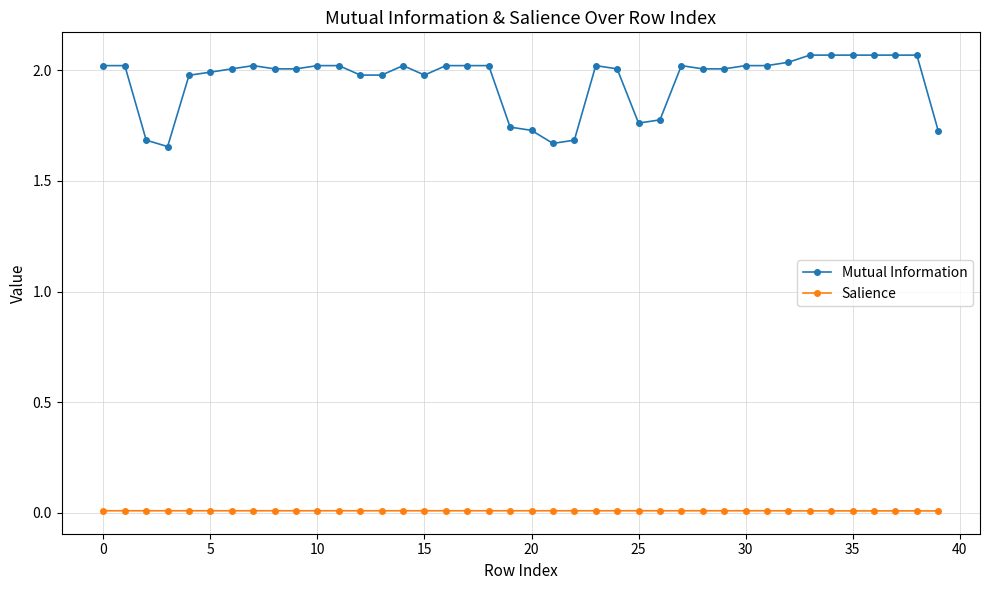

Which series has the largest total across all categories?

Mutual Information